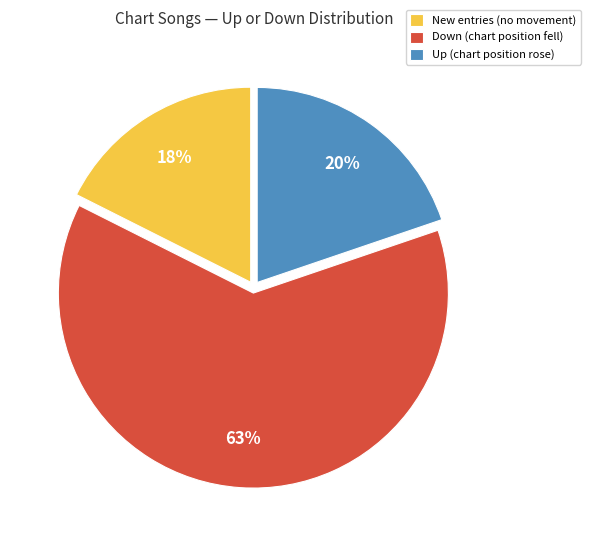

Which category has the biggest portion of the pie?

Down (chart position fell)